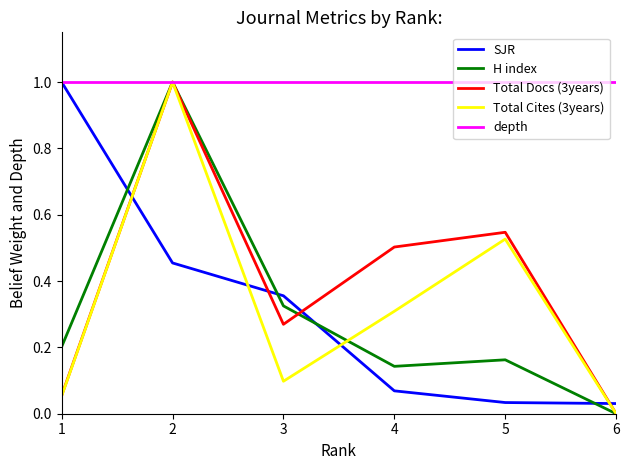

At 4, list the series in order from smallest to largest.

SJR, H index, Total Cites (3years), Total Docs (3years), depth